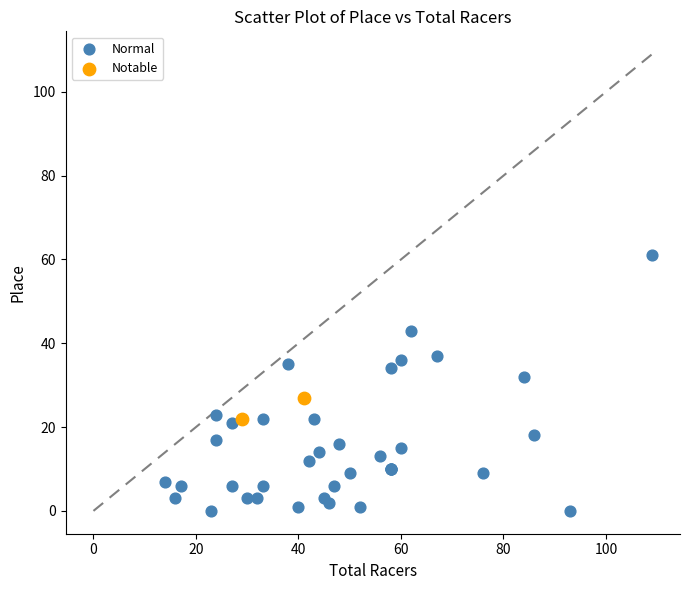

What are all the series names shown in the legend?

Normal, Notable